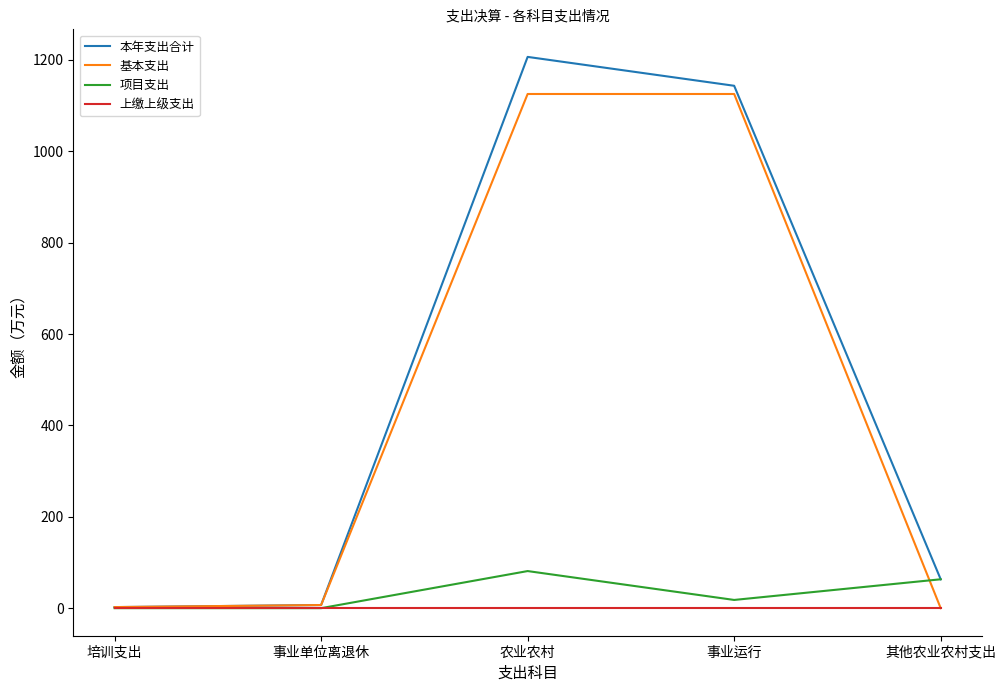

Rank the series by their maximum value, from lowest to highest.

上缴上级支出, 项目支出, 基本支出, 本年支出合计